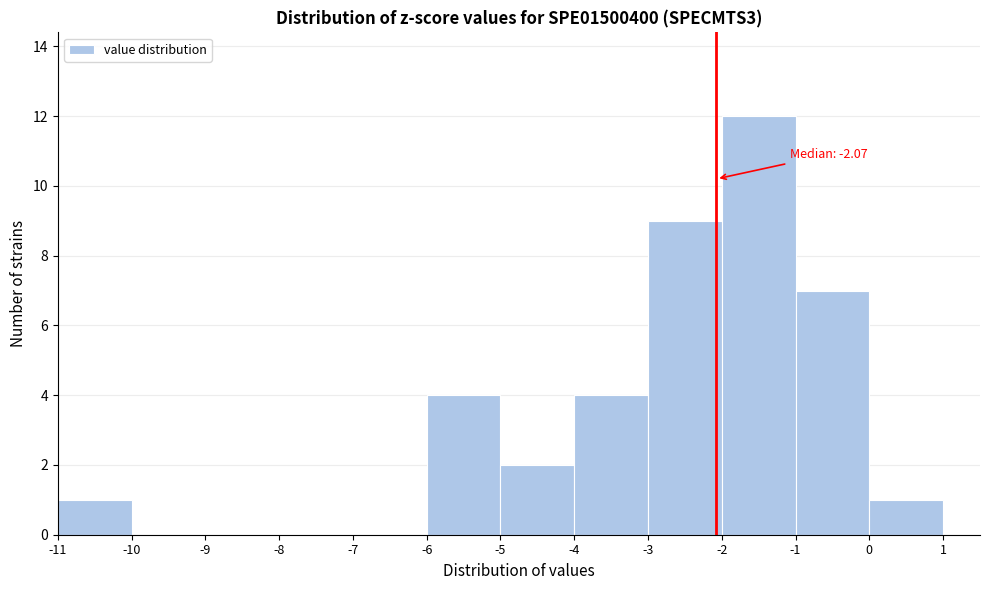

Over which range of the x-axis is the bar tallest?

-2 to -1